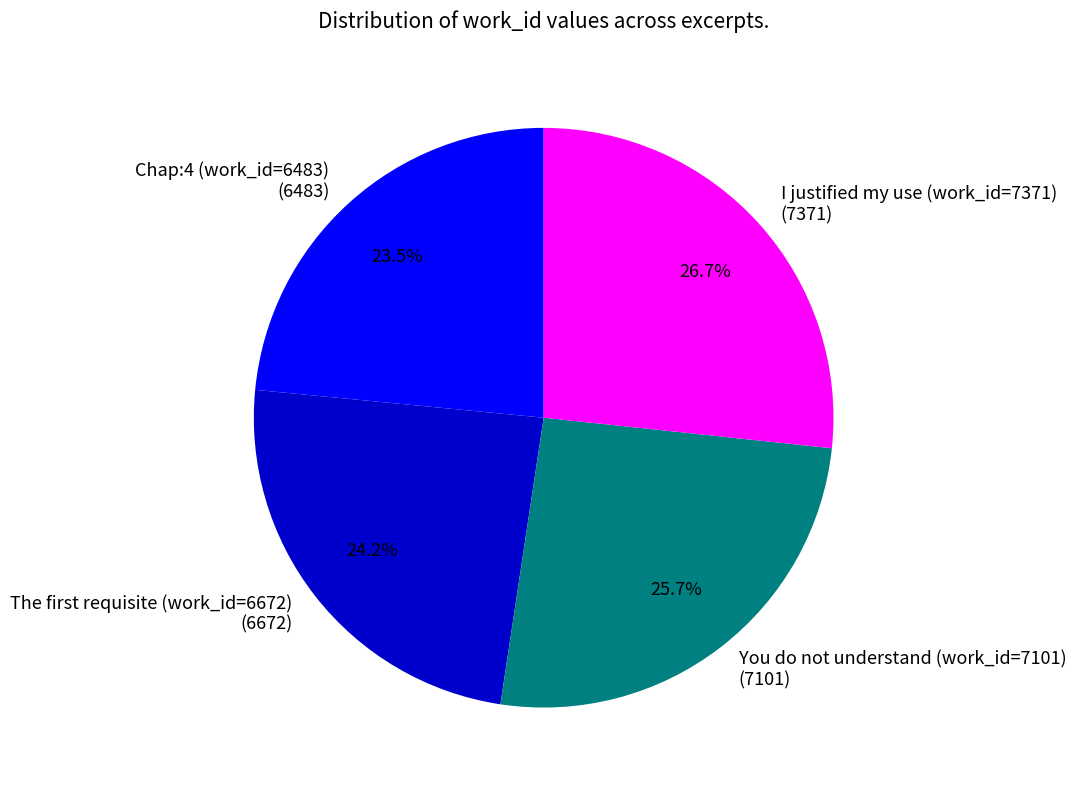

To the nearest percent, what percentage of the pie is I justified my use (work_id=7371)?

27%